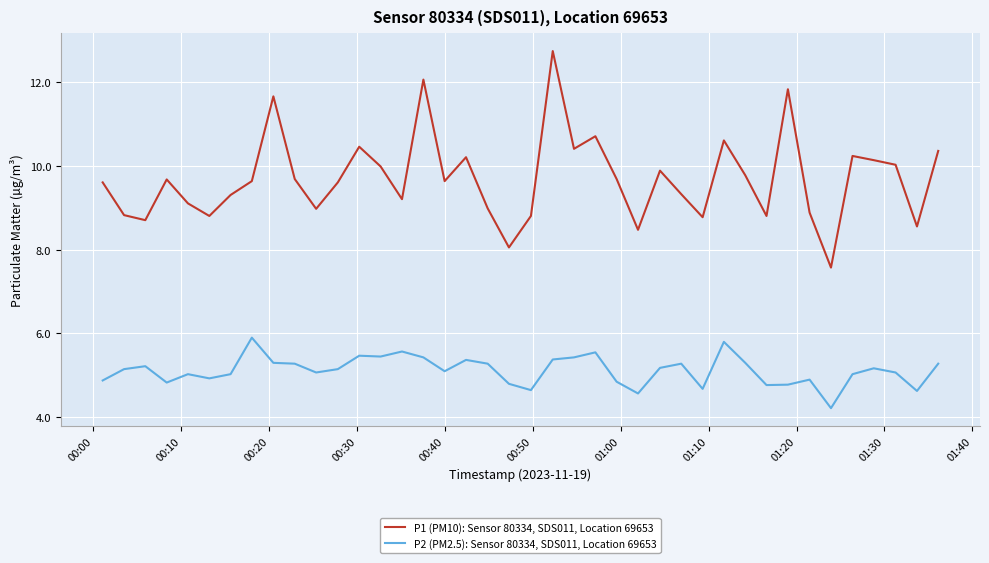

List the series in order of their peak value, highest first.

P1 (PM10): Sensor 80334, SDS011, Location 69653, P2 (PM2.5): Sensor 80334, SDS011, Location 69653